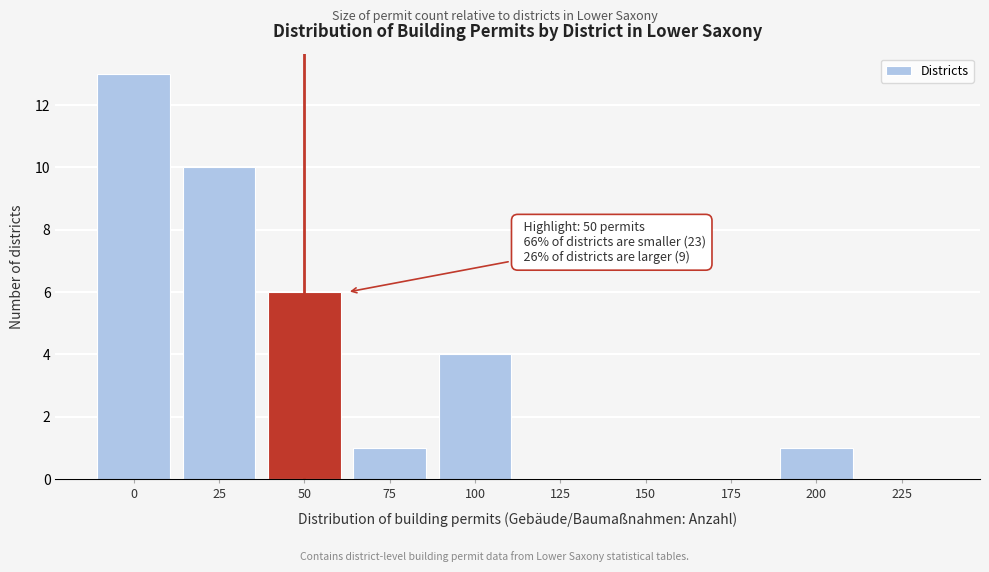

Reading left to right, what are all the values shown in this chart?

0=13	25=10	50=6	75=1	100=4	125=0	150=0	175=0	200=1	225=0